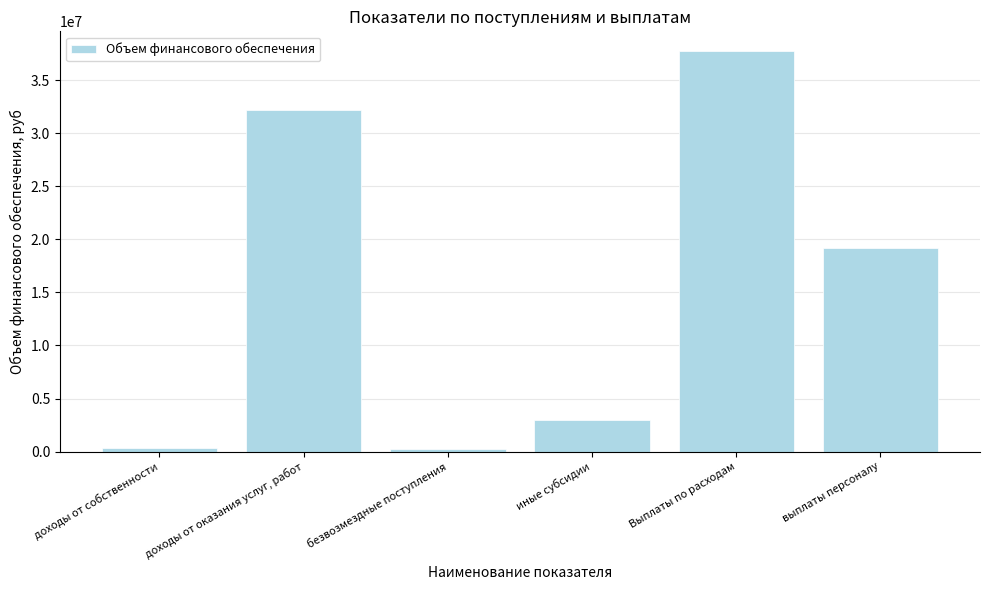

Which has a higher value, доходы от собственности or доходы от оказания услуг, работ?

доходы от оказания услуг, работ